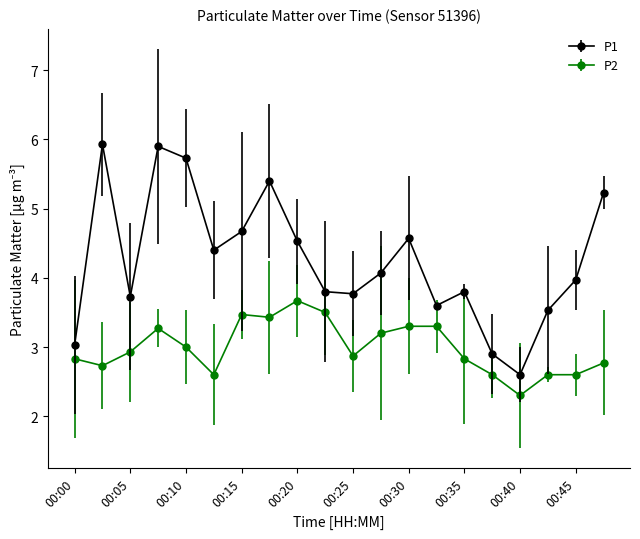

Does the chart display data point markers on the line(s)?

Yes